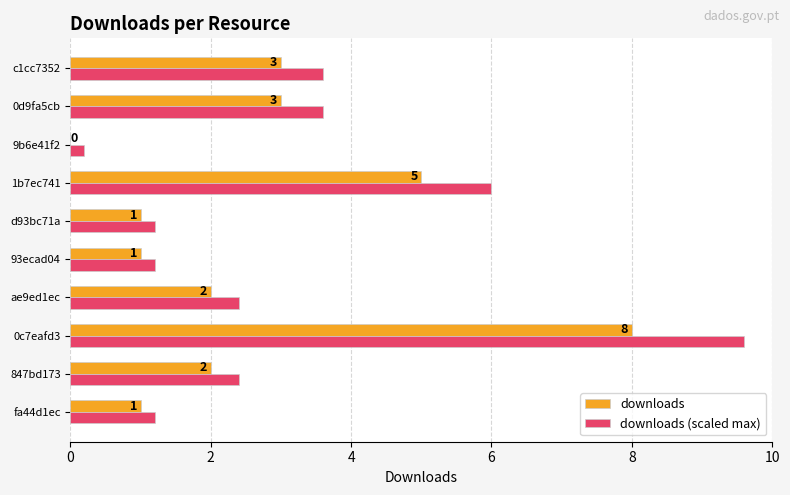

What is the maximum value for downloads (scaled max)?

9.6